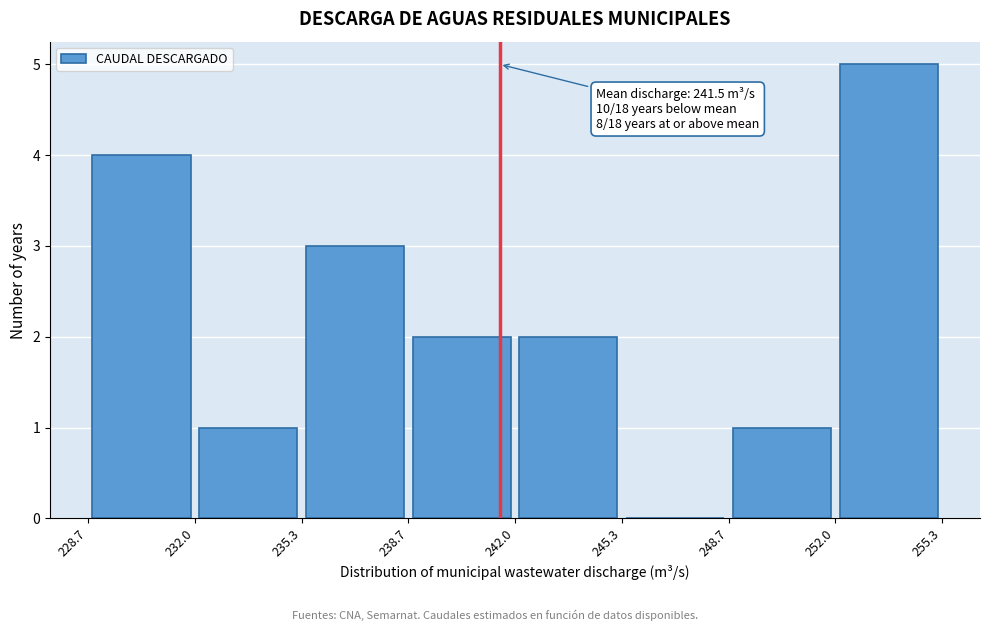

Over which range of the x-axis is the bar tallest?

252.0 to 255.3